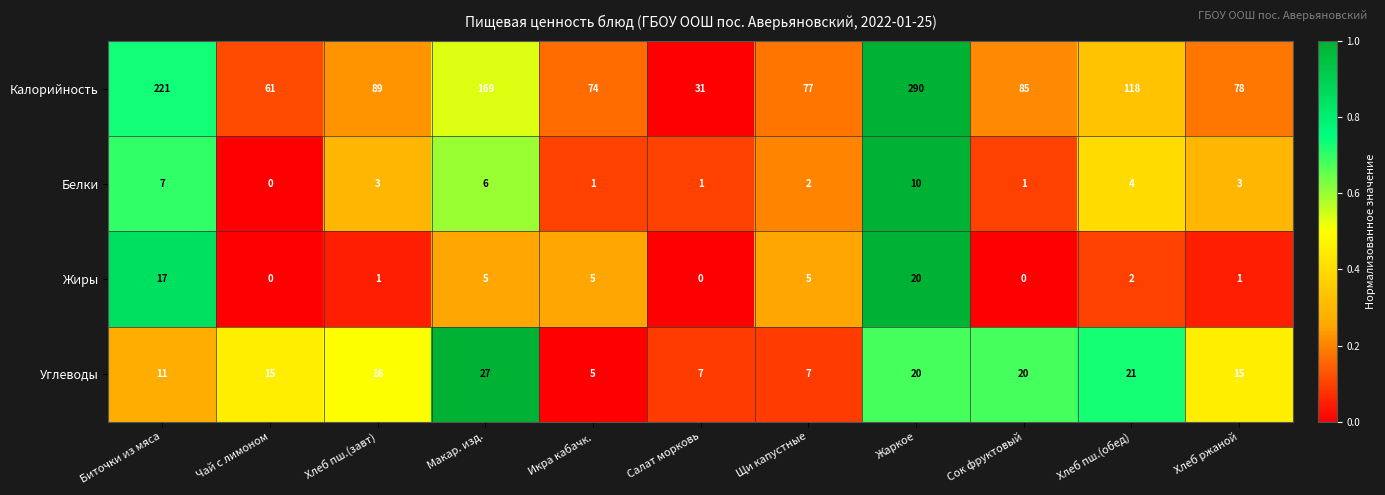

What is the sum of all Калорийность values?

1293